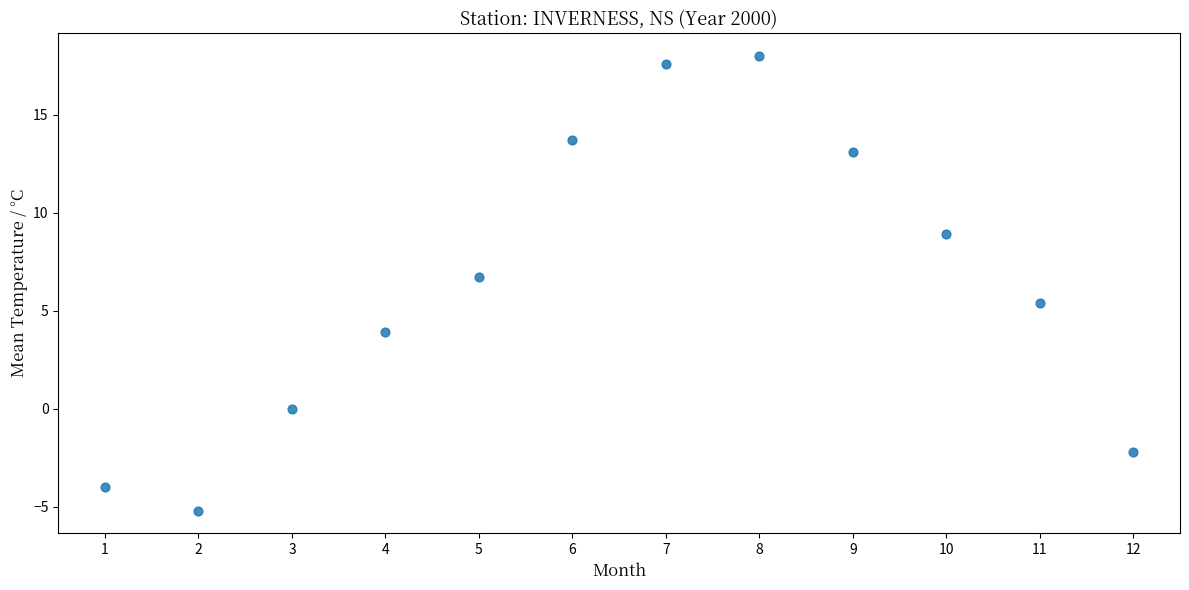

What is the average X value?

6.5